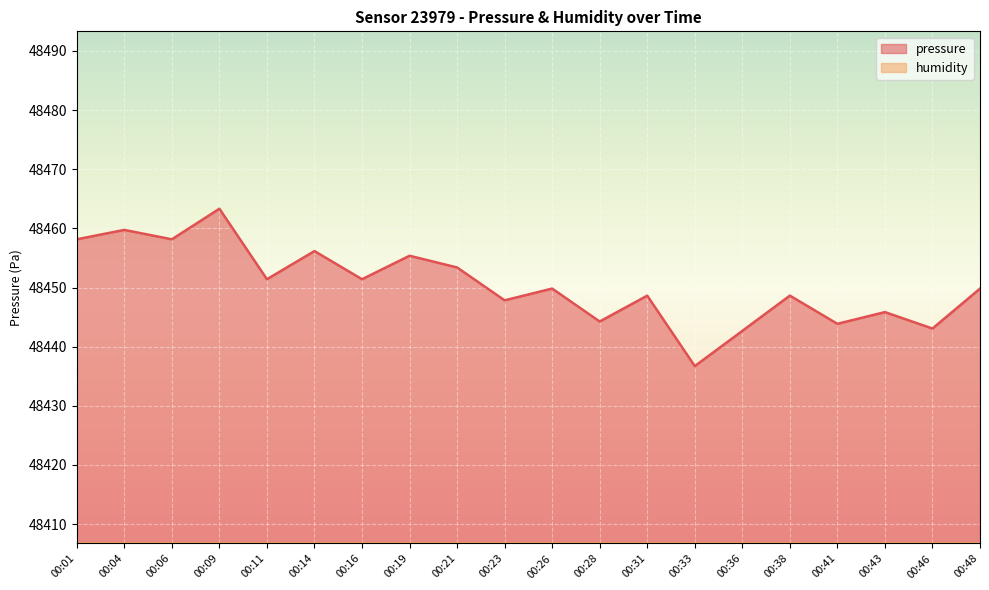

Read the value at 00:38.

48448.6